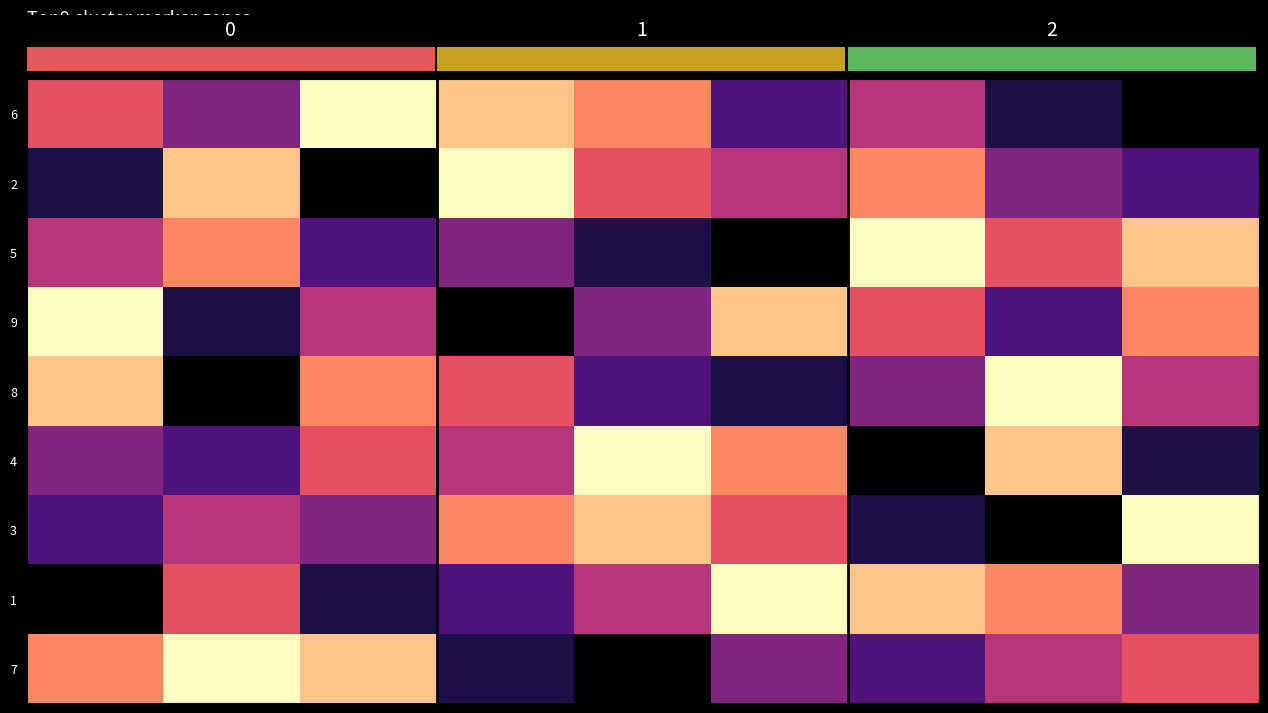

Reading right to left, what are all the values shown in this chart?

6: 1	2	5	3	7	8	9	4	6
2: 3	4	7	5	6	9	1	8	2
5: 8	6	9	1	2	4	3	7	5
9: 7	3	6	8	4	1	5	2	9
8: 5	9	4	2	3	6	7	1	8
4: 2	8	1	7	9	5	6	3	4
3: 9	1	2	6	8	7	4	5	3
1: 4	7	8	9	5	3	2	6	1
7: 6	5	3	4	1	2	8	9	7